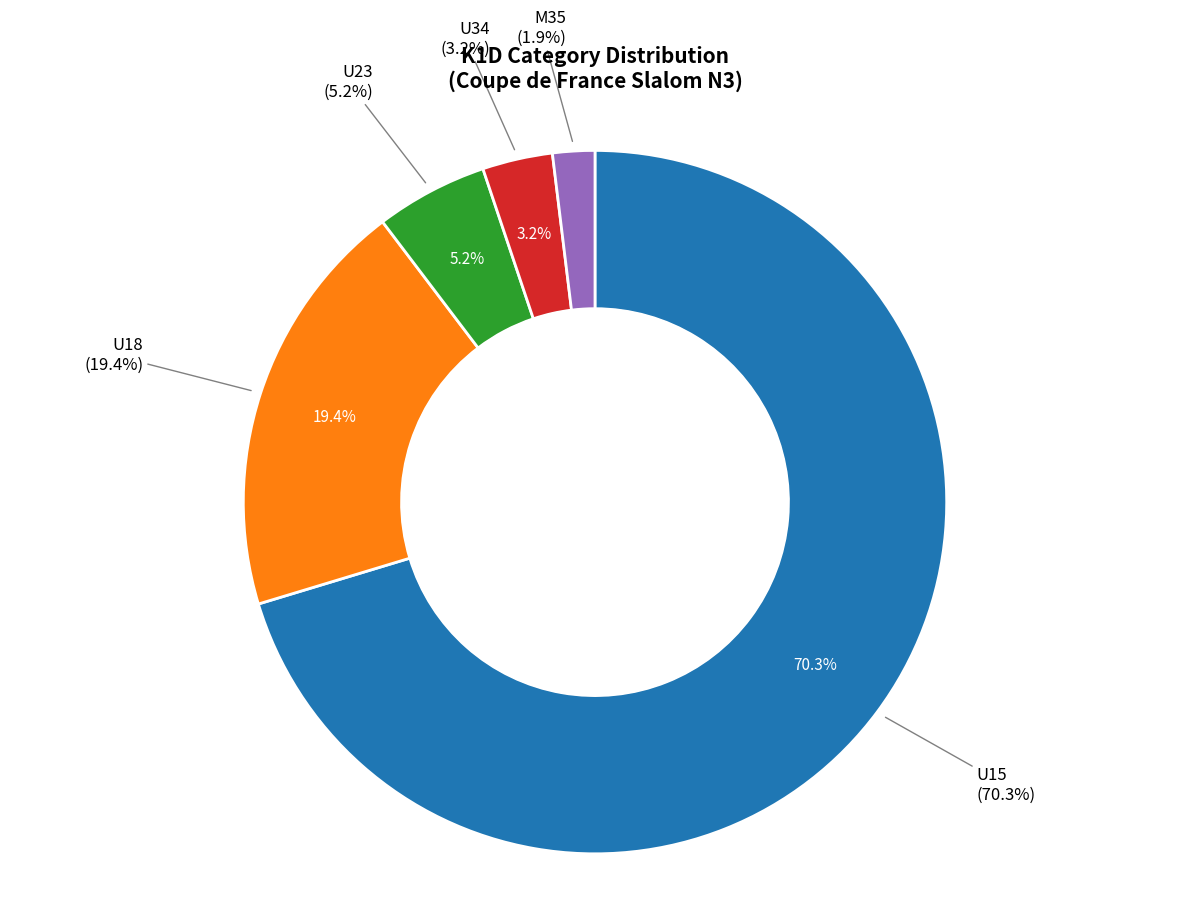

Is it true that U15 is 76% of the pie?

False